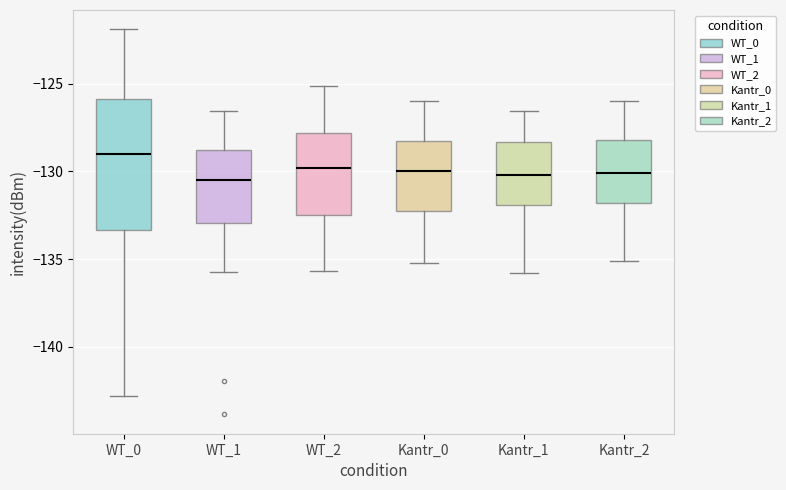

Comparing the boxes themselves (not the whiskers), which one is the tallest?

WT_0